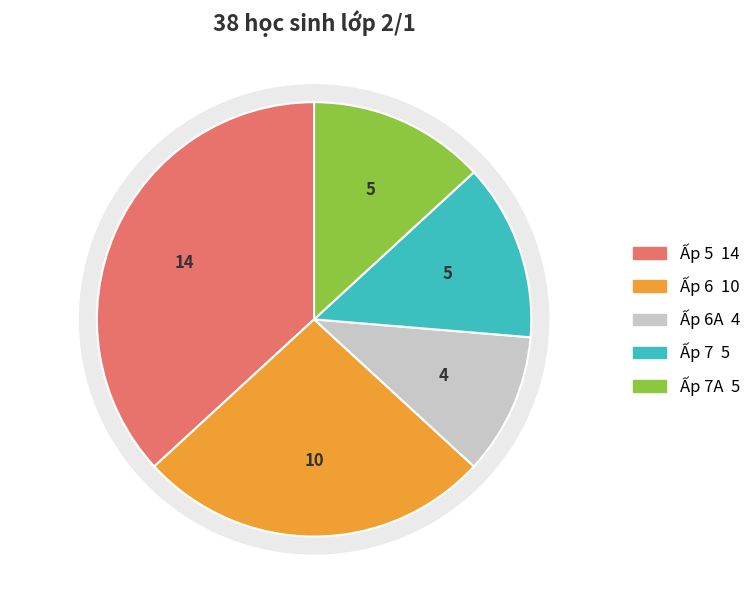

What is the total percentage of Ấp 5 and Ấp 6?

63.2%